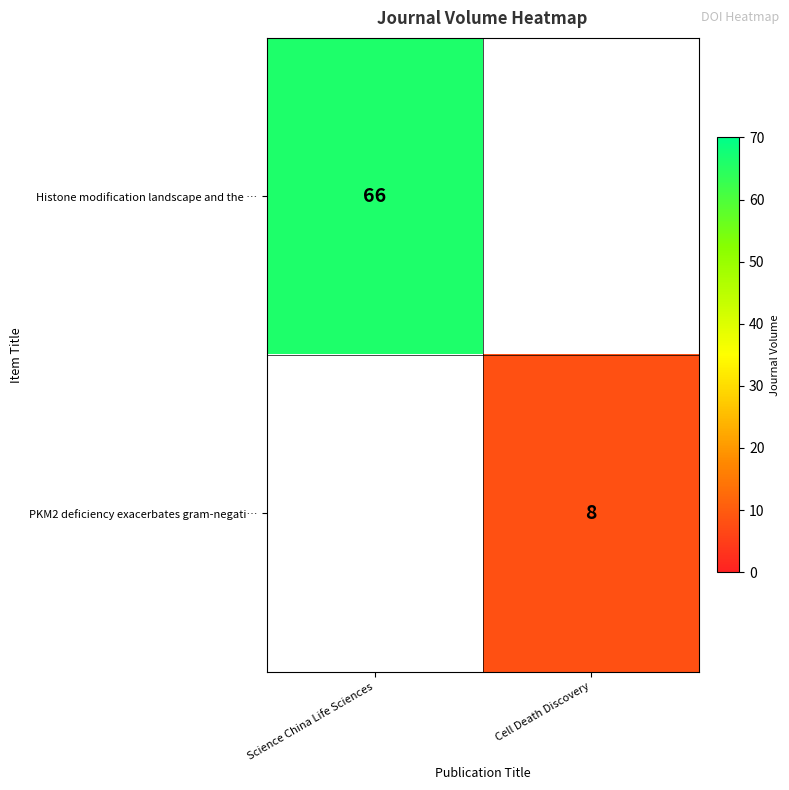

Is it true that Histone modification landscape and the … equals 115 at Science China Life Sciences?

False